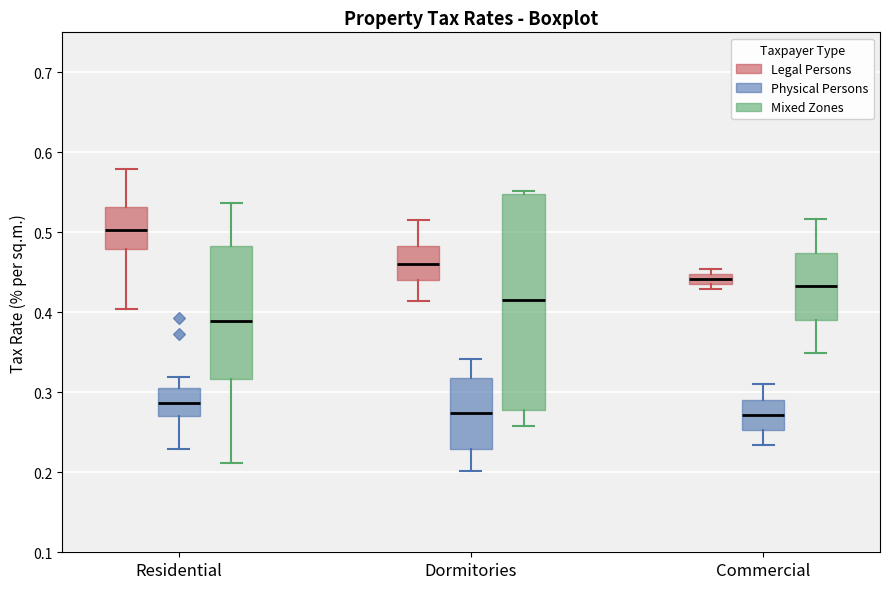

Where is the upper edge of the box for Residential (Physical Persons) on the y-axis? The values are not printed on the chart, so give them approximately, as read against the axis.

0.31